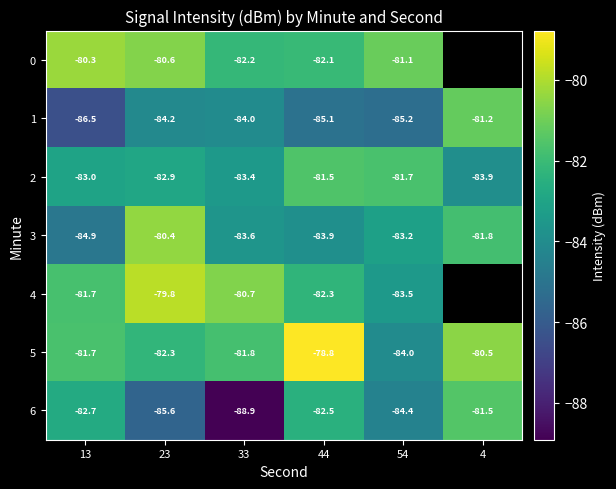

Where does the 3 series first go above -83?

23